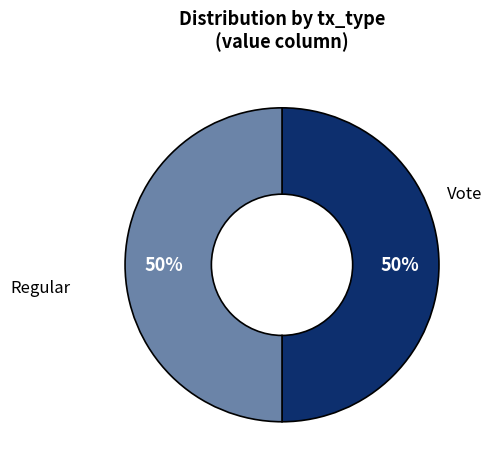

Which category has the biggest portion of the pie?

Vote